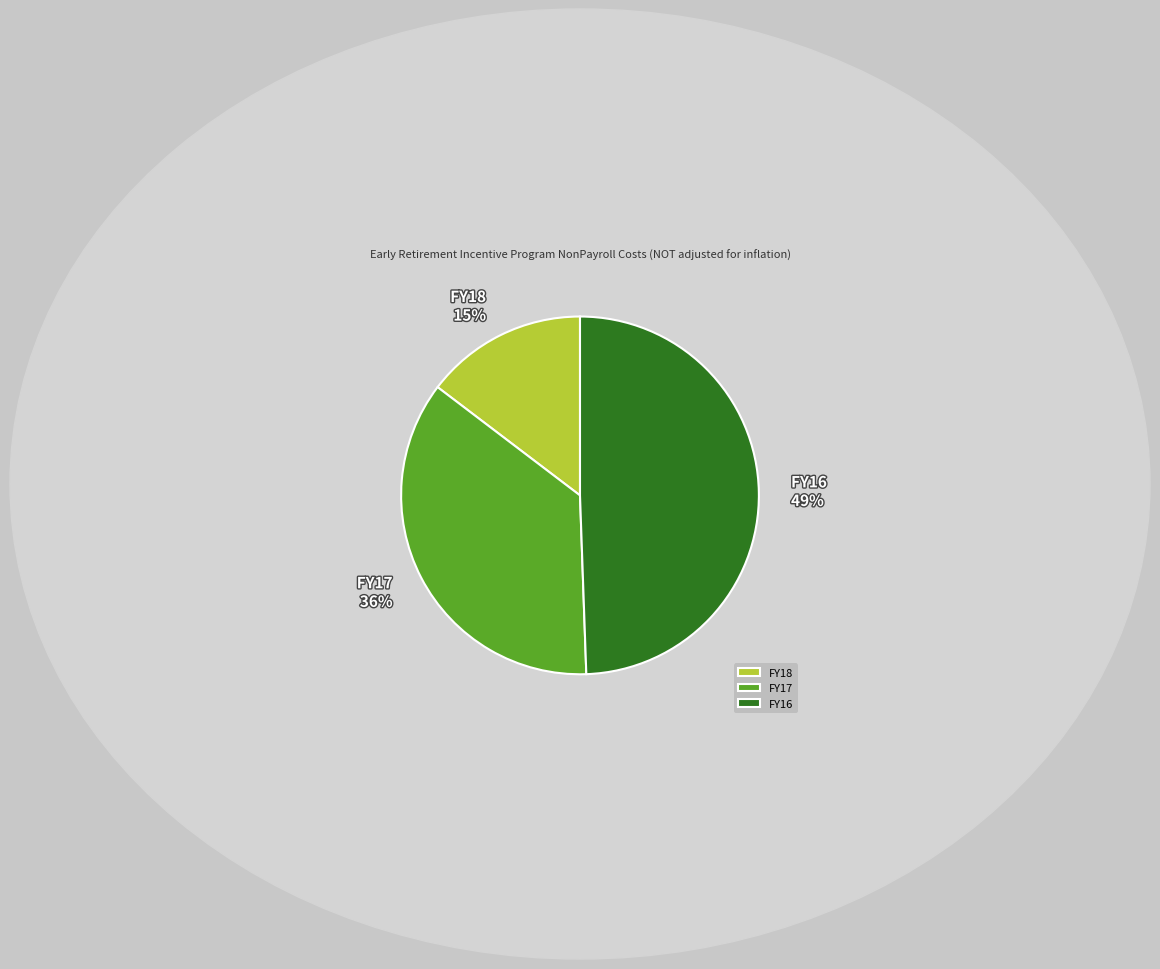

Which has a higher value, FY16 or FY18?

FY16